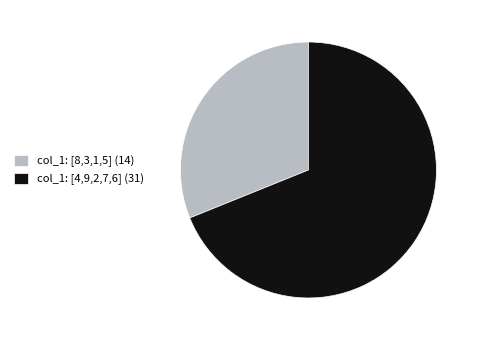

What is the ratio of the value at col_1: [8,3,1,5] (14) to the value at col_1: [4,9,2,7,6] (31)?

0.5